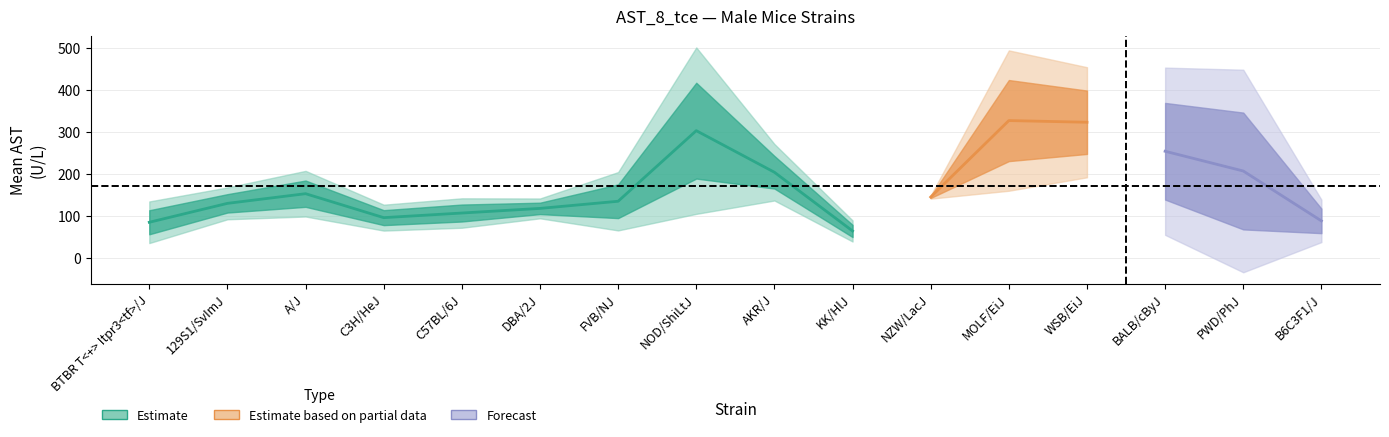

True or false: minval has more than 0 points higher than both neighbors.

True